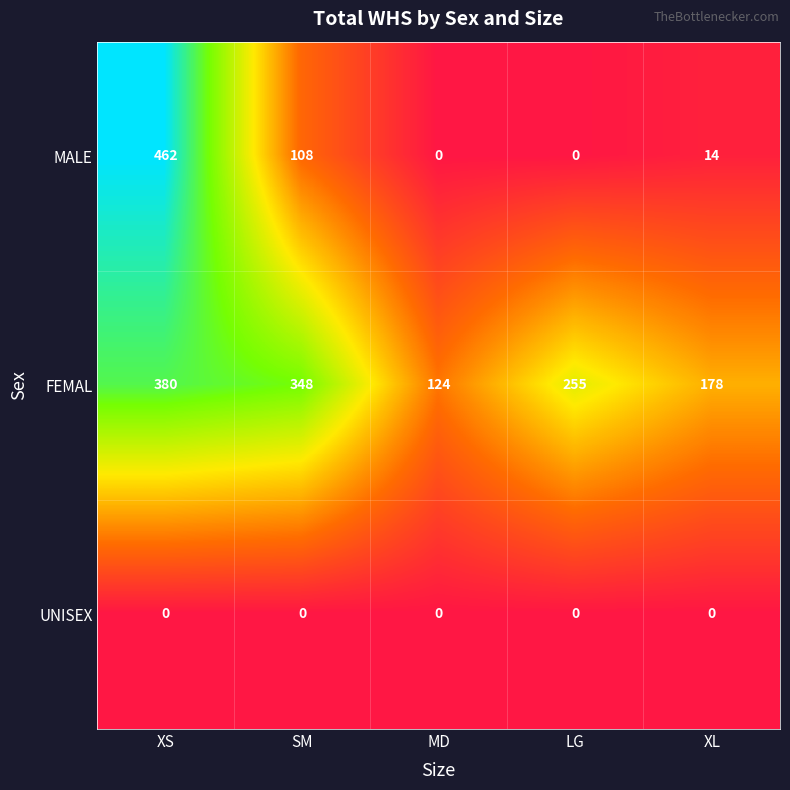

Rank the series by their maximum value, from highest to lowest.

MALE, FEMAL, UNISEX